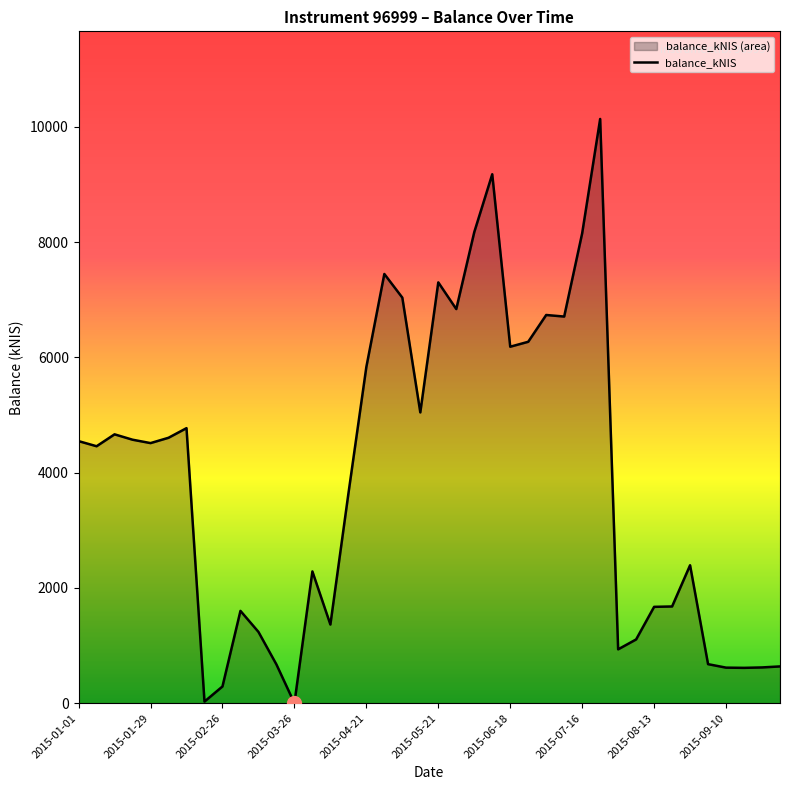

True or false: the data has more than 0 interior local peaks.

True